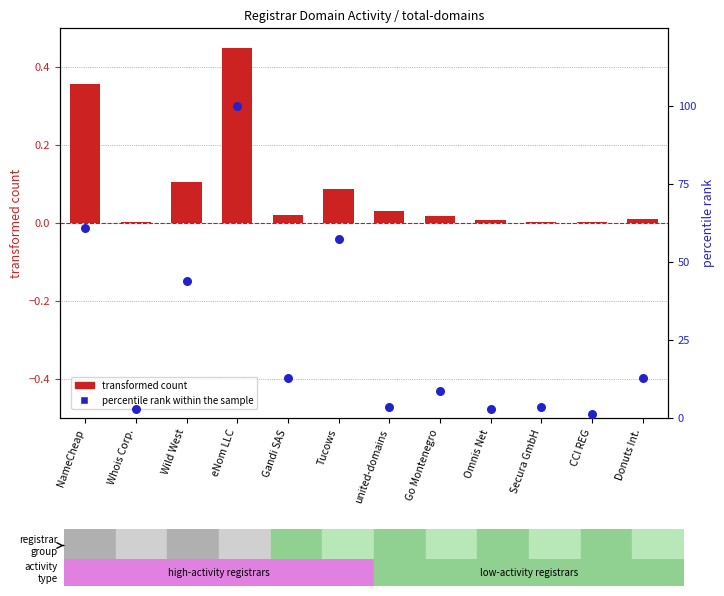

Which series contains the highest Y value?

percentile rank within the sample